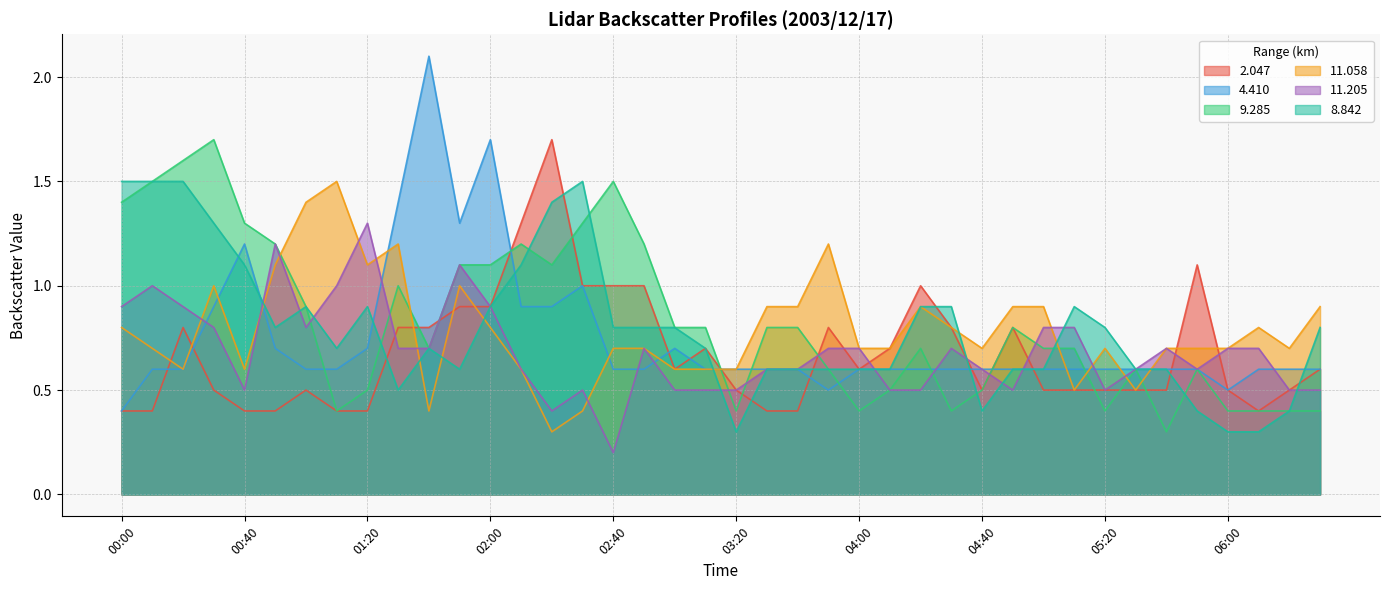

How many intersections are there between 2.047 and 11.205?

10